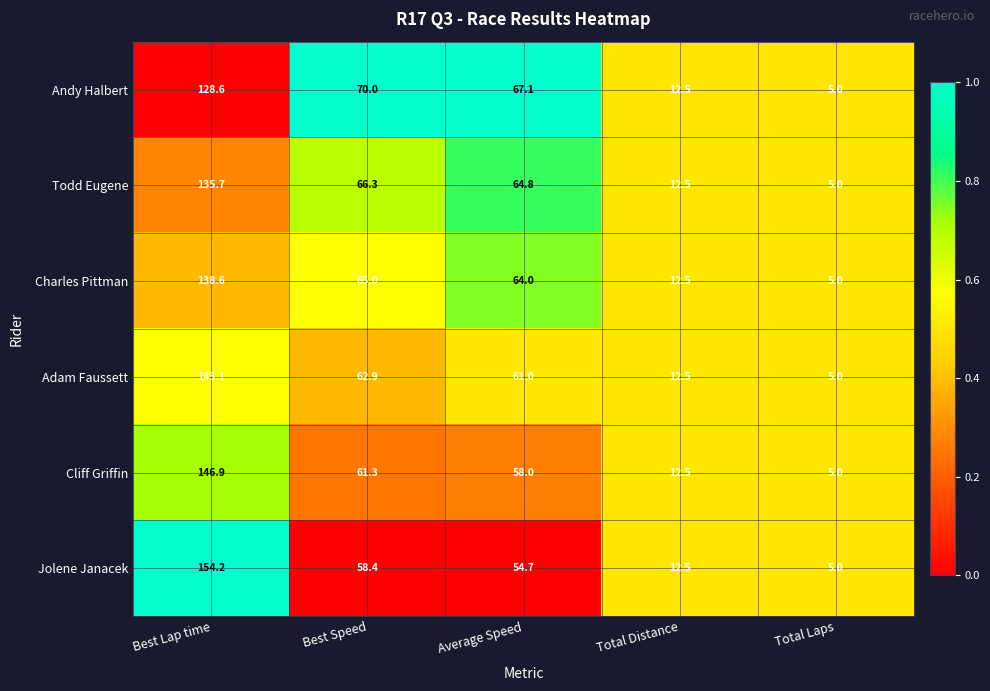

Rank the series by their maximum value, from highest to lowest.

Jolene Janacek, Cliff Griffin, Adam Faussett, Charles Pittman, Todd Eugene, Andy Halbert